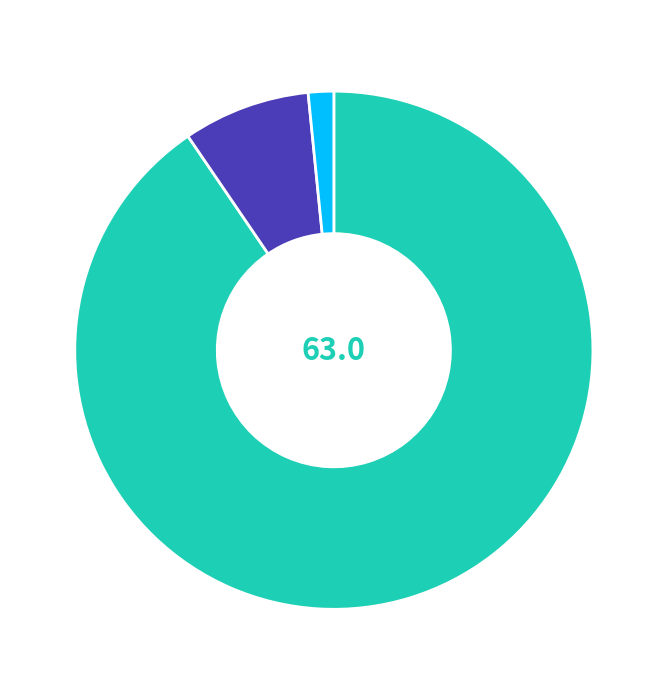

To the nearest percent, what is the average slice percentage?

33%